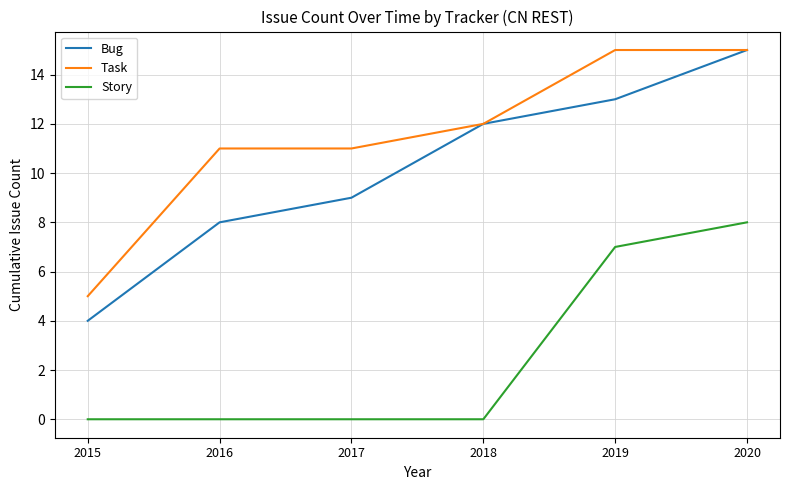

True or false: Bug has a value of 4 at 2015.

True